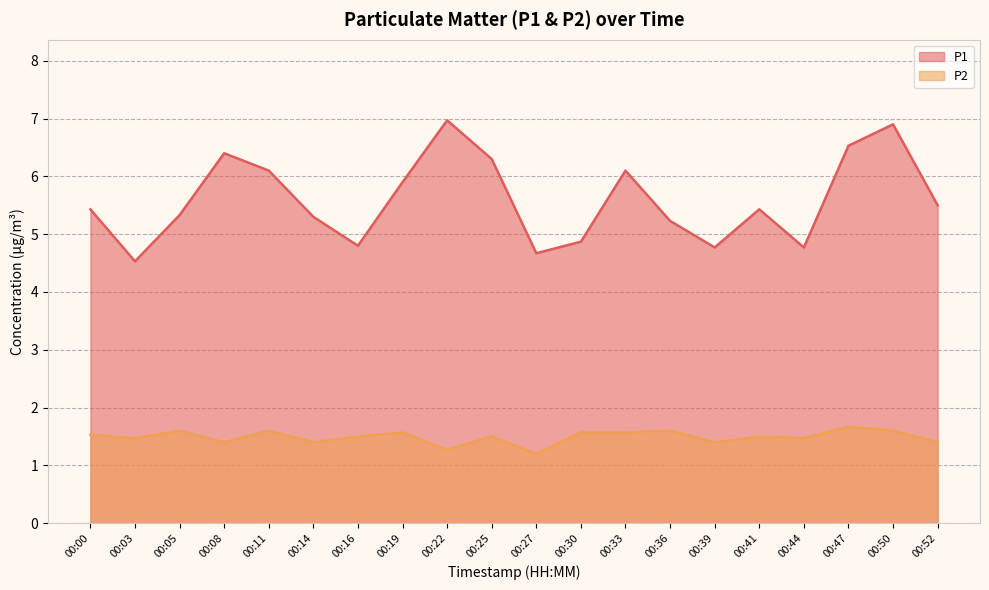

What is the difference between the second highest and second lowest values in the P2 series?

0.3